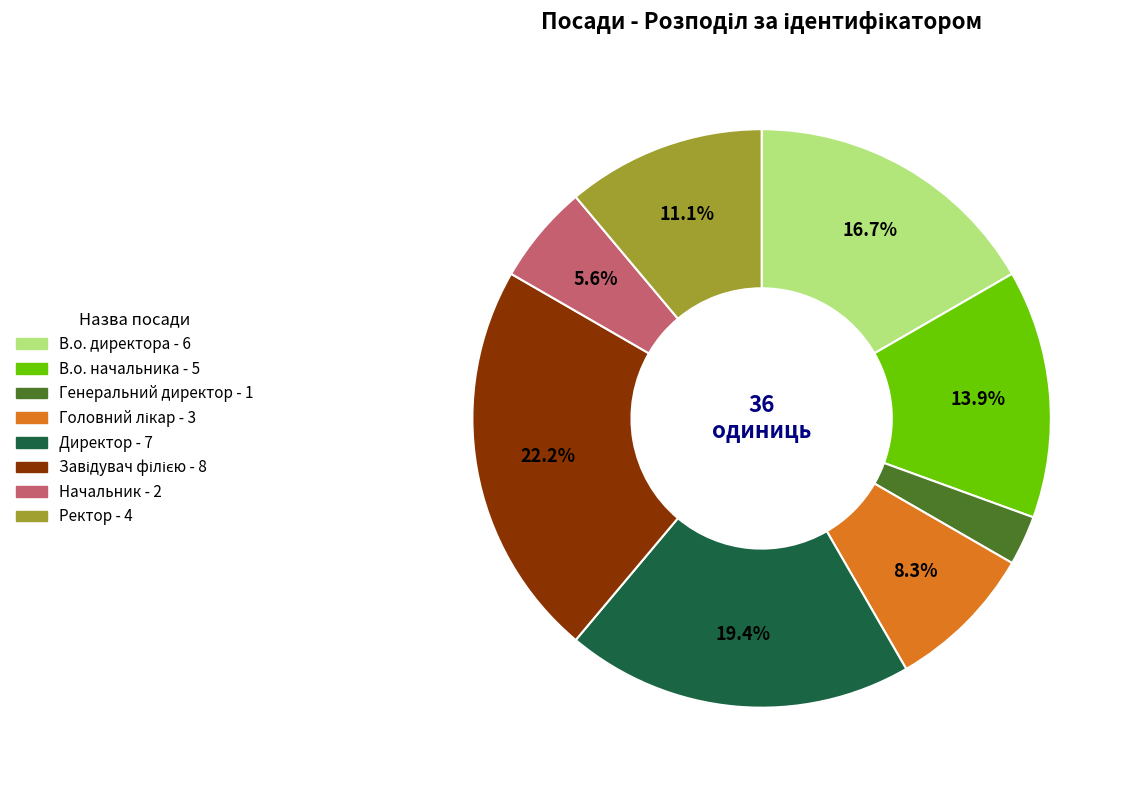

How many slices are in this pie chart?

8